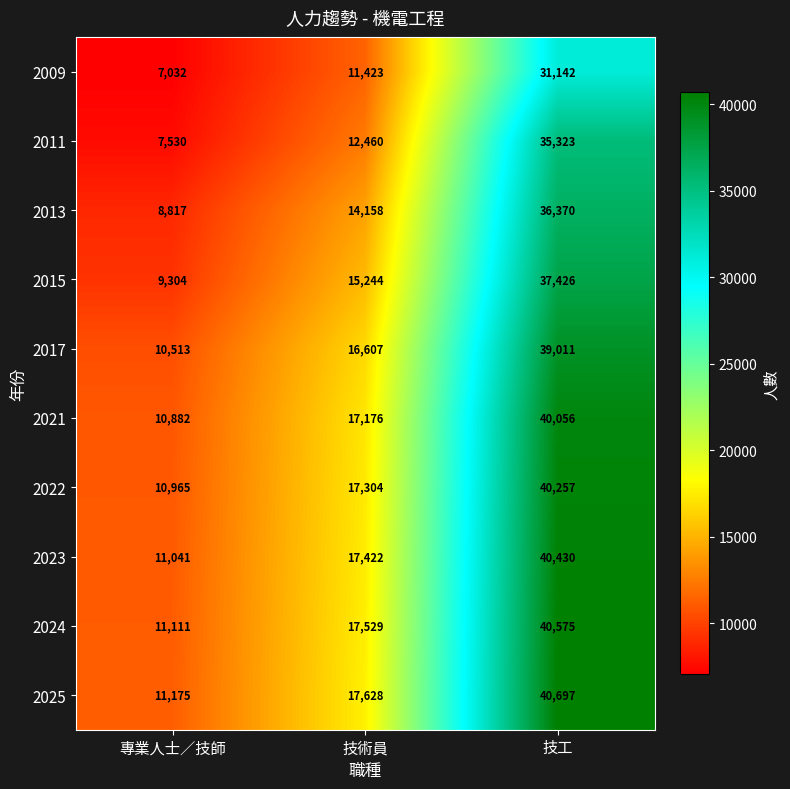

What is the difference between the 2017 values at 技術員 and 專業人士／技師?

6094